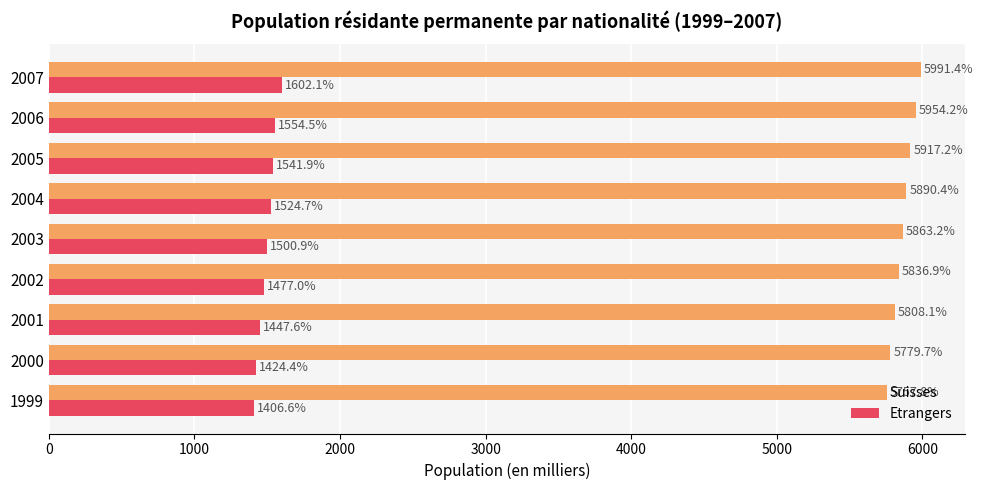

What is the average value of the Etrangers series?

1497.7